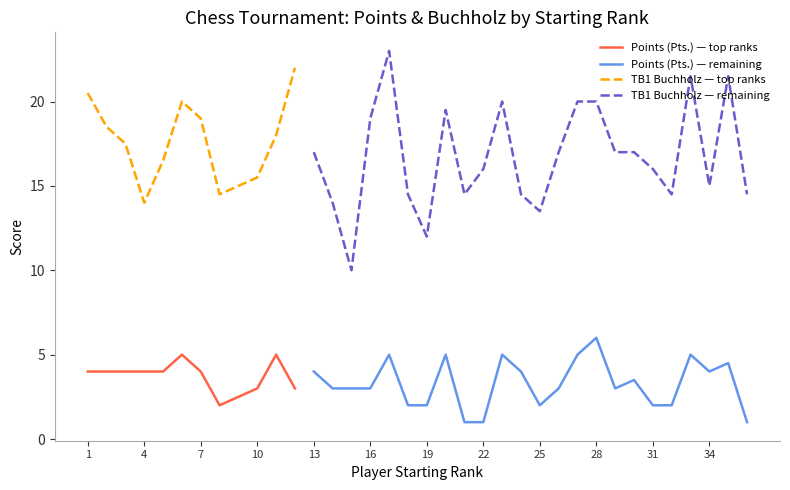

Between 36 and 5, which is larger?

5